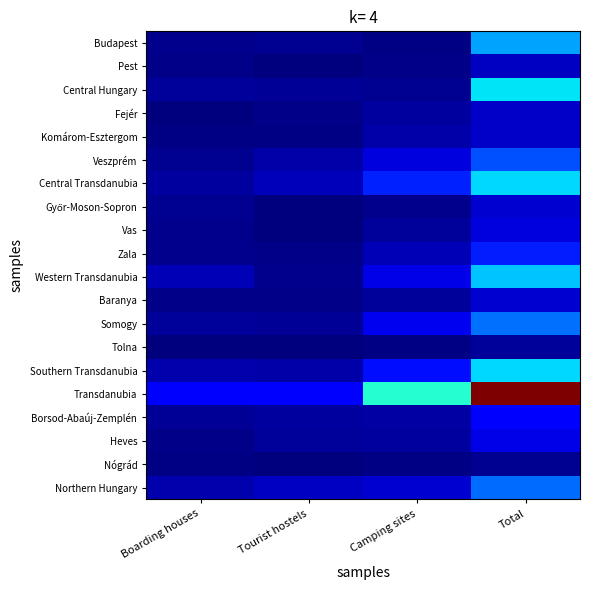

What is the total value across all series at Boarding houses?

0.5